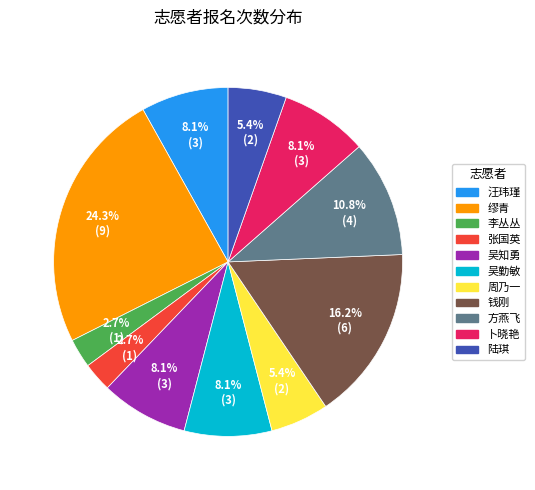

To the nearest percent, what percentage of the pie is 吴知勇?

8%